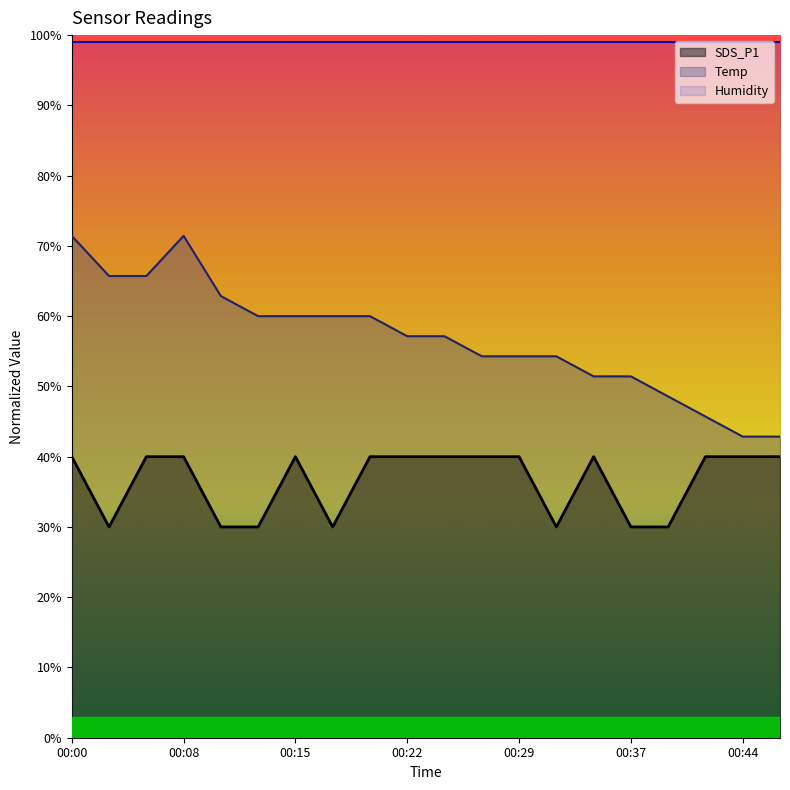

What is the difference between the highest and lowest values at 00:25?

17.1